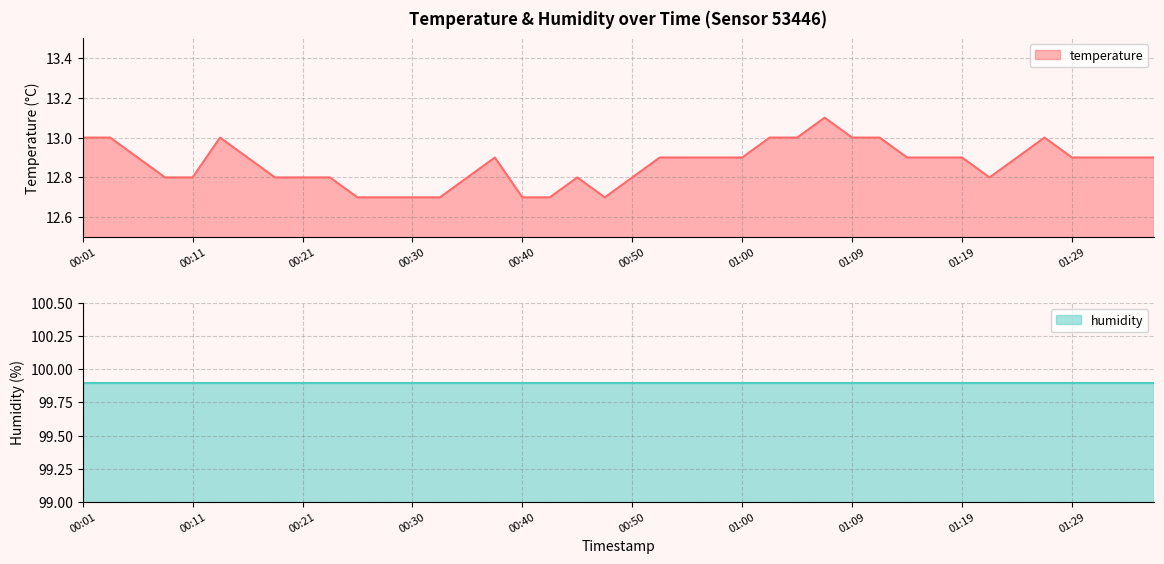

Approximately how many times larger is the value at 01:24 compared to 00:50?

1.0